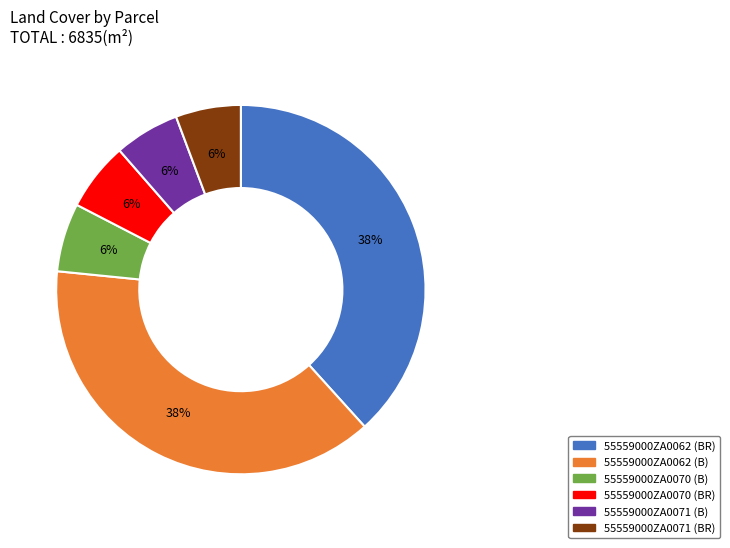

Is the sum of 55559000ZA0071 (B) and 55559000ZA0062 (B) greater than half?

No